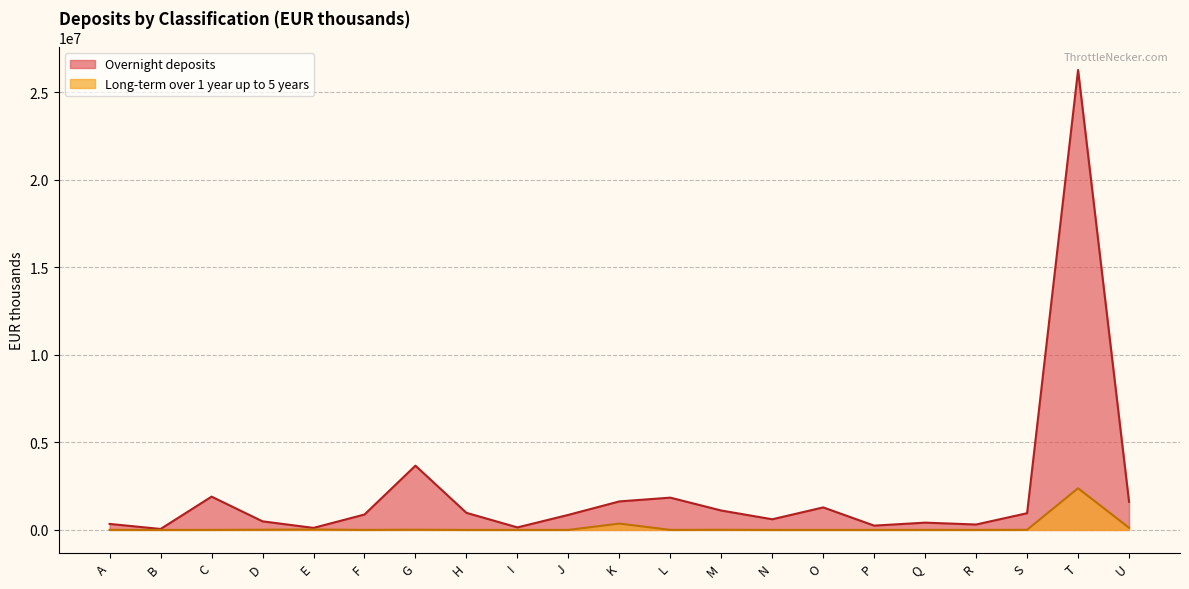

Is the value of Long-term over 1 year up to 5 years at K greater than the value of Overnight deposits at P?

Yes